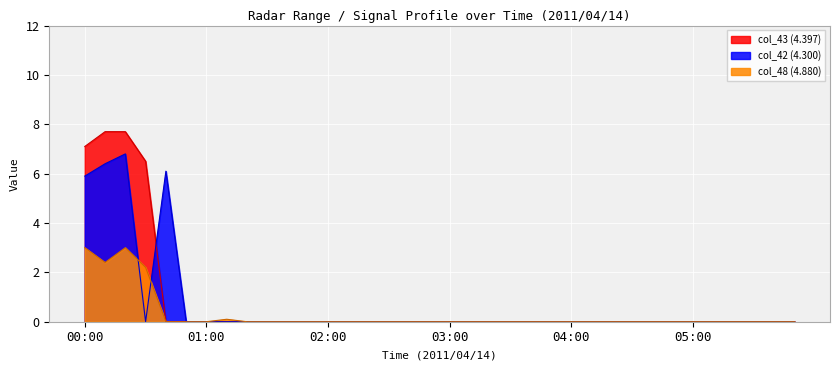

What is the label of the 1st point from the left?

00:00